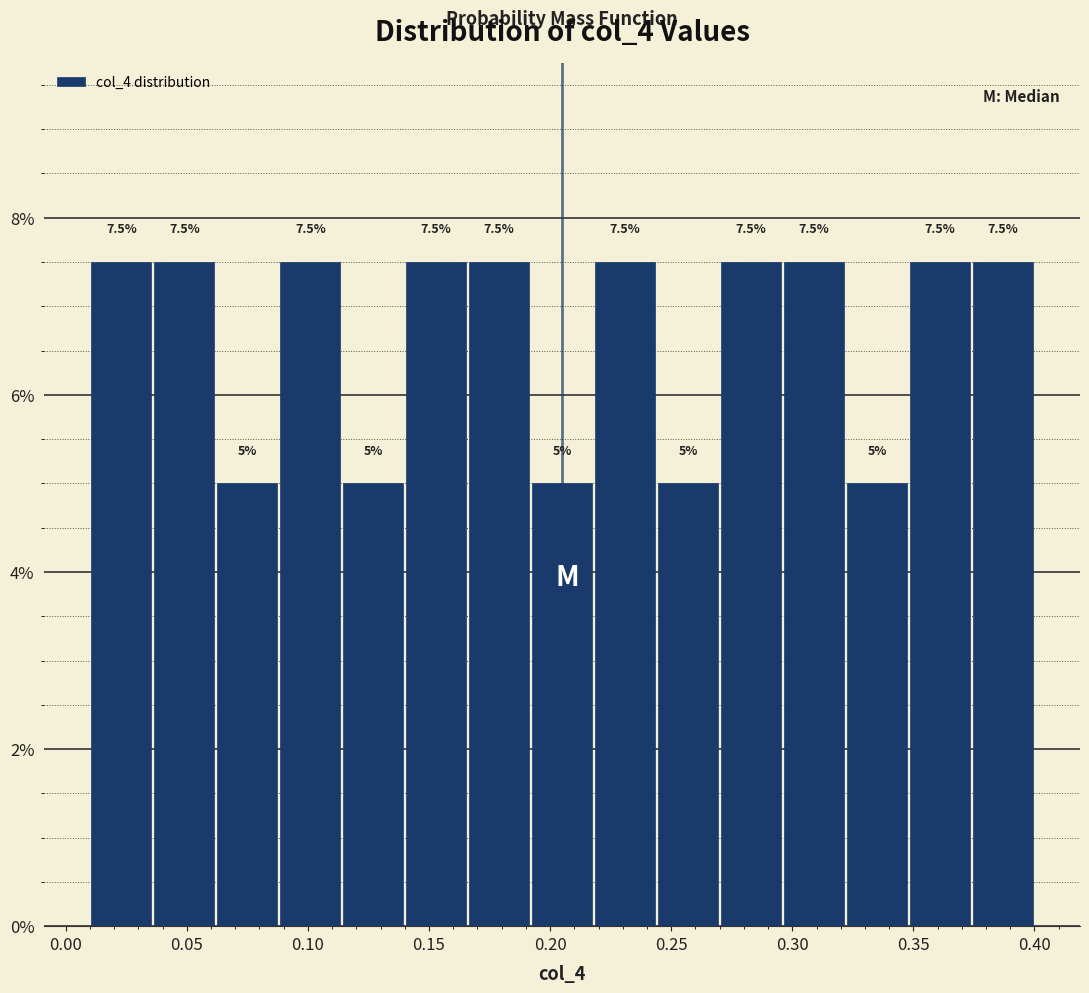

Reading left to right, list every bar in this chart as the range it spans on the x-axis followed by its height. The bar edges are not printed on the chart, so give them approximately, as read against the axis.

0.010 to 0.036: 7.5
0.036 to 0.062: 7.5
0.062 to 0.088: 5.0
0.088 to 0.114: 7.5
0.114 to 0.140: 5.0
0.140 to 0.166: 7.5
0.166 to 0.192: 7.5
0.192 to 0.218: 5.0
0.218 to 0.244: 7.5
0.244 to 0.270: 5.0
0.270 to 0.296: 7.5
0.296 to 0.322: 7.5
0.322 to 0.348: 5.0
0.348 to 0.374: 7.5
0.374 to 0.400: 7.5